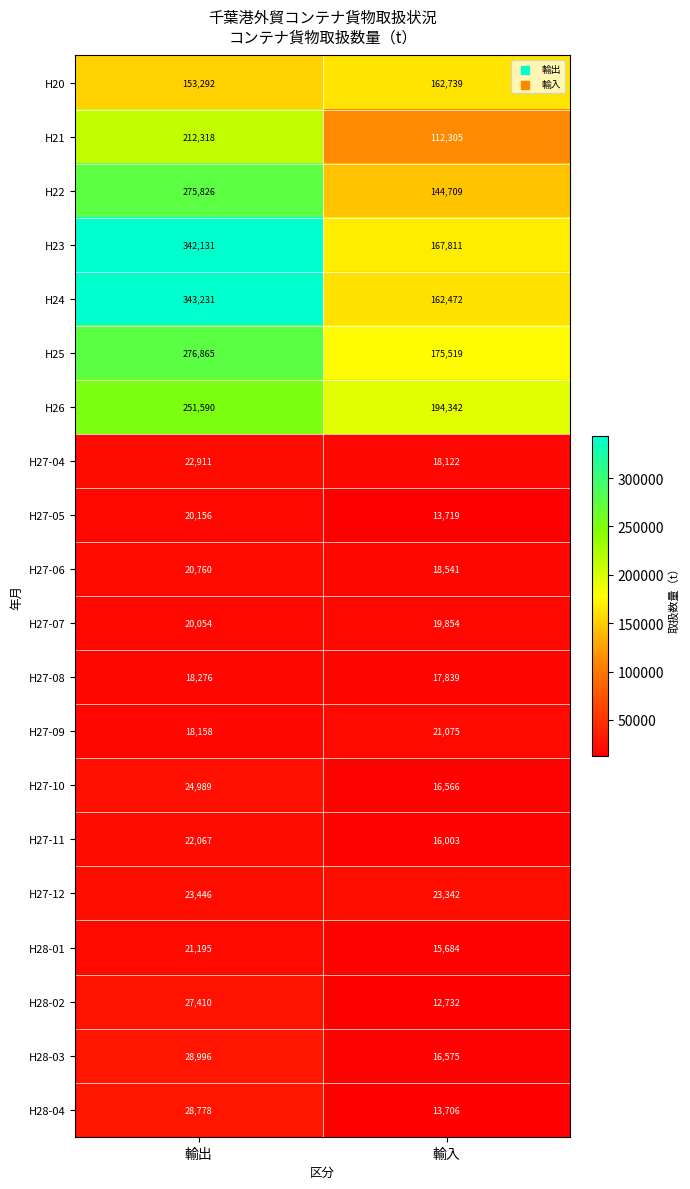

The value of H24 at 輸入 is 162472. True or false?

True